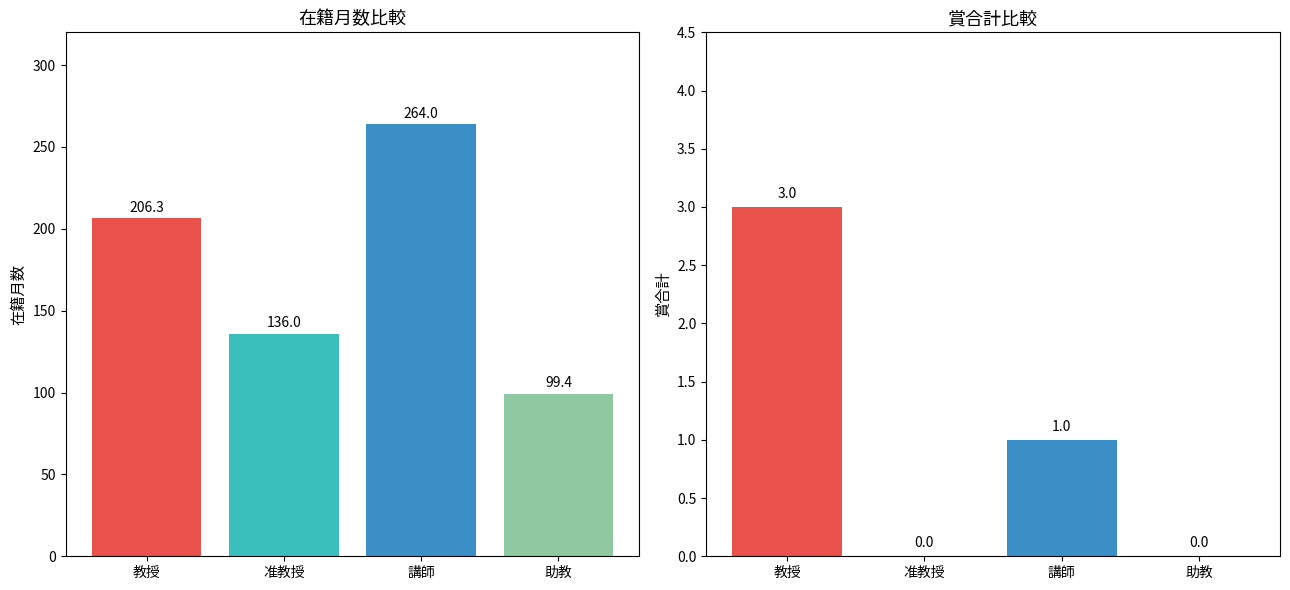

Which series changed the most between 准教授 and 助教?

在籍月数